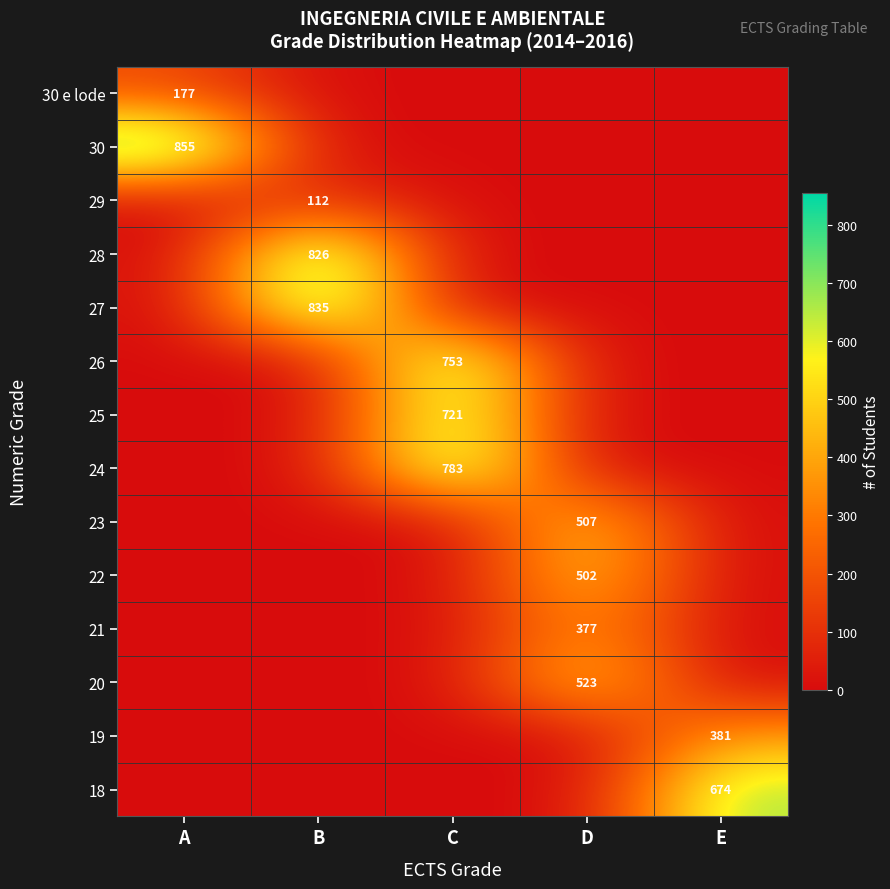

The value of 30 e lode at A is 69. True or false?

False